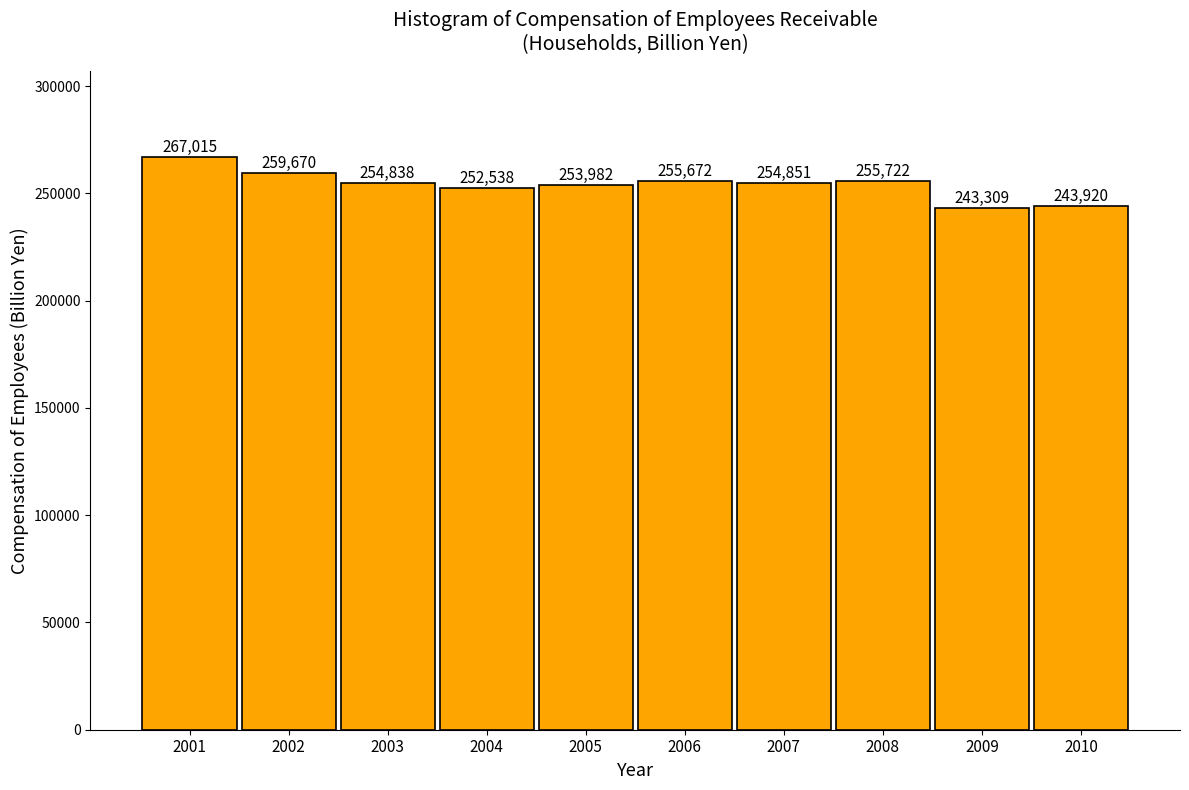

What is the value of the 2nd bar from the left?

259670.7